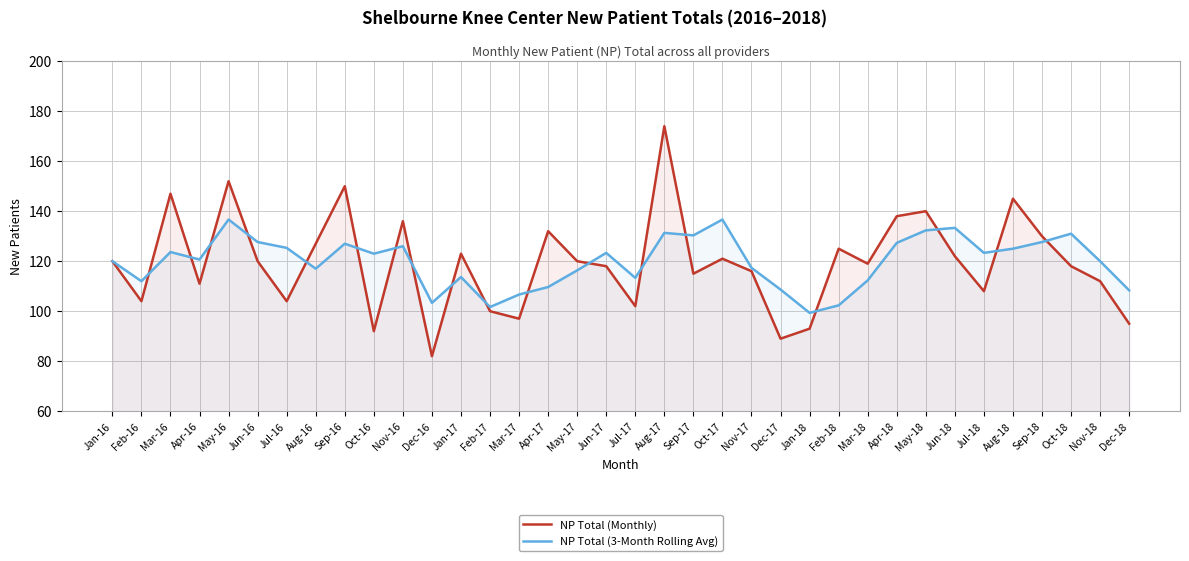

In NP Total (Monthly), how many points are lower than both neighbors (excluding endpoints)?

11